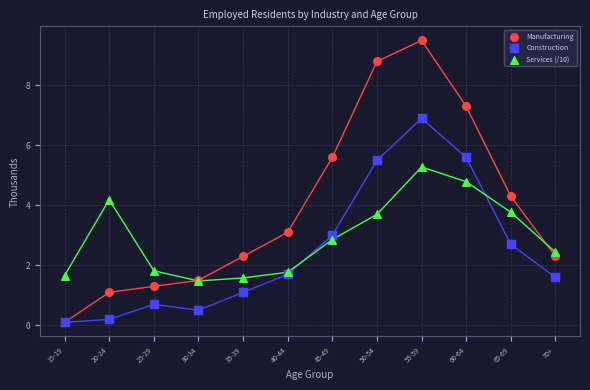

Which series contains the highest Y value?

Manufacturing